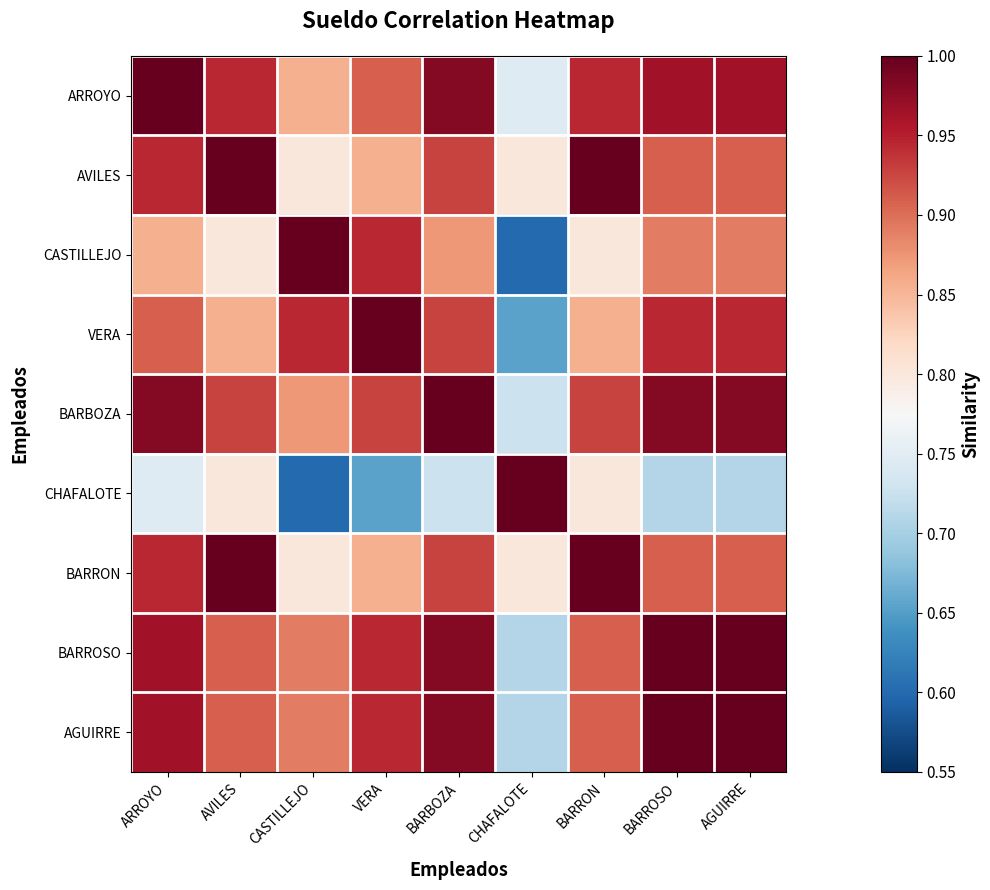

What is the smallest value displayed?

0.6